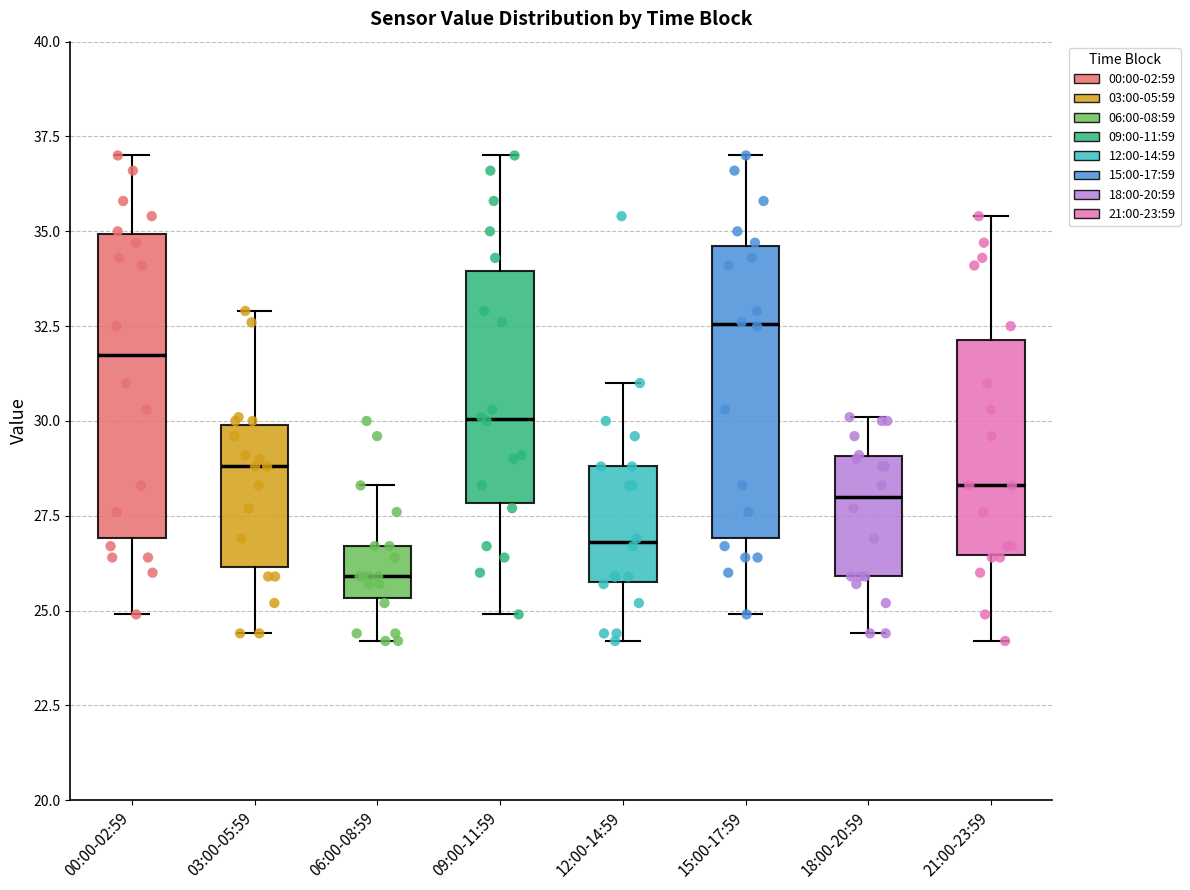

Reading left to right, transcribe this box plot: for each box, give where its median line is, the range the box spans, and where its two whiskers end, as read against the y-axis. The values are not printed on the chart, so give them approximately, as read against the axis.

00:00-02:59: median 32.0, box 27.0 to 35.0, whiskers 25.0 to 37.0
03:00-05:59: median 29.0, box 26.0 to 30.0, whiskers 24.5 to 33.0
06:00-08:59: median 26.0, box 25.5 to 26.5, whiskers 24.0 to 28.5
09:00-11:59: median 30.0, box 28.0 to 34.0, whiskers 25.0 to 37.0
12:00-14:59: median 27.0, box 26.0 to 29.0, whiskers 24.0 to 31.0
15:00-17:59: median 32.5, box 27.0 to 34.5, whiskers 25.0 to 37.0
18:00-20:59: median 28.0, box 26.0 to 29.0, whiskers 24.5 to 30.0
21:00-23:59: median 28.5, box 26.5 to 32.0, whiskers 24.0 to 35.5